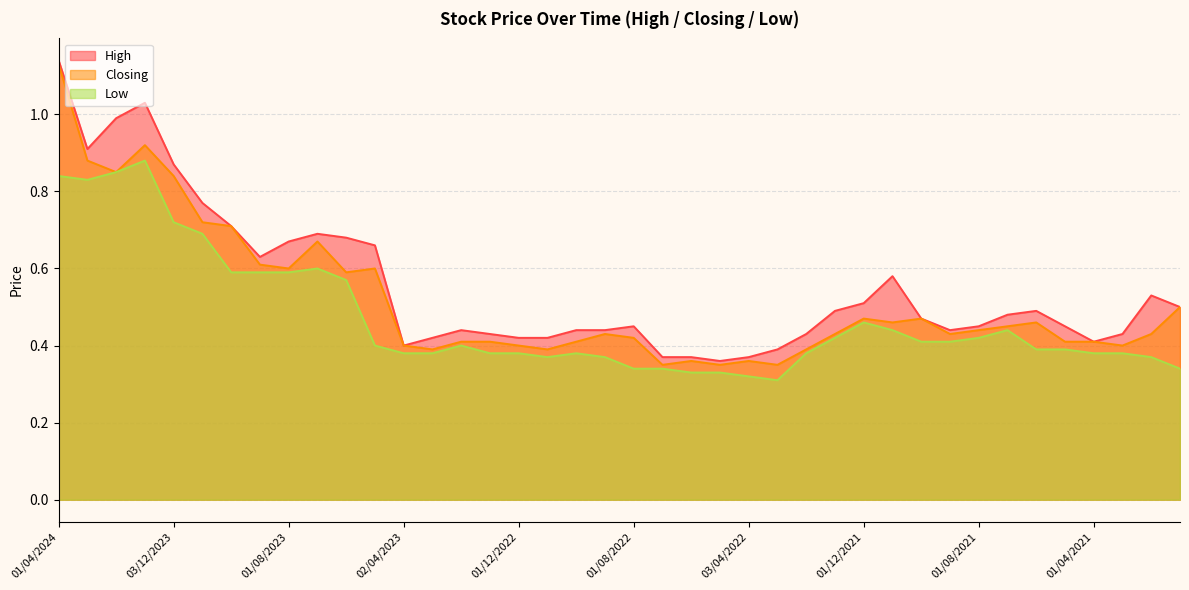

Is the value of Low at 02/01/2022 greater than the value of High at 01/06/2021?

No